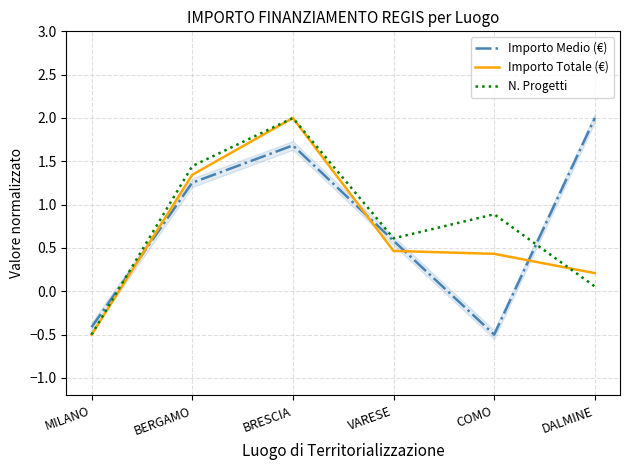

What is the label of the 1st point from the right?

DALMINE